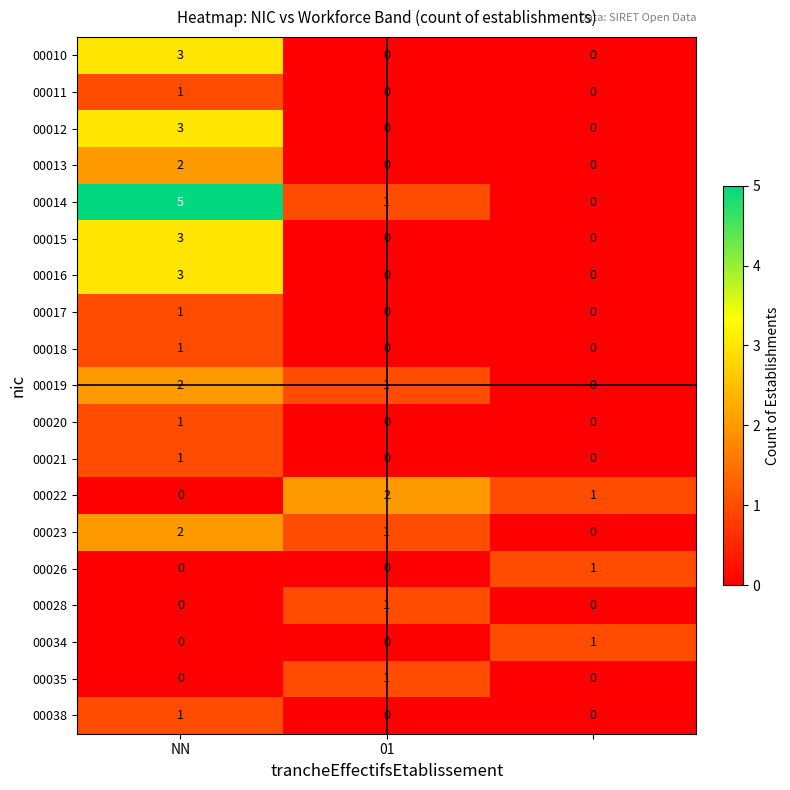

What is the maximum value shown in the chart?

5